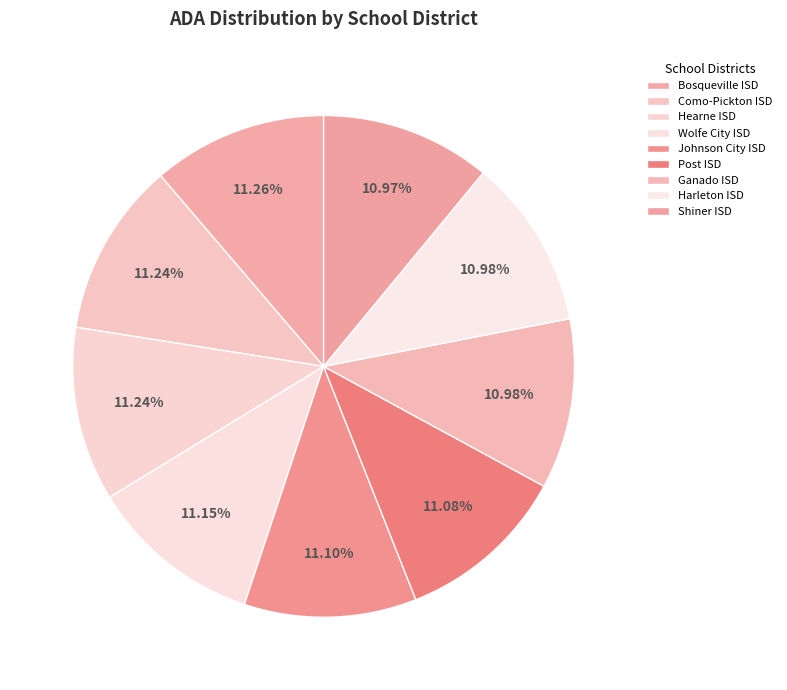

What is the change in value from Como-Pickton ISD to Johnson City ISD?

-8.3